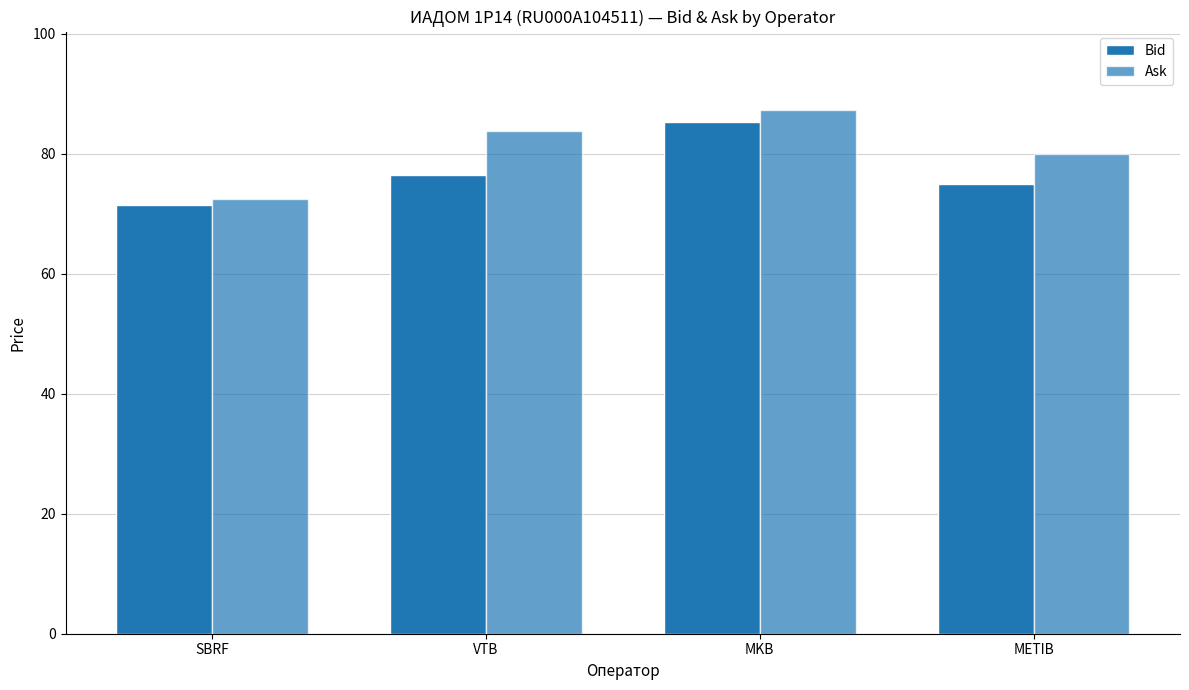

What is the label of the 2nd bar from the left?

VTB